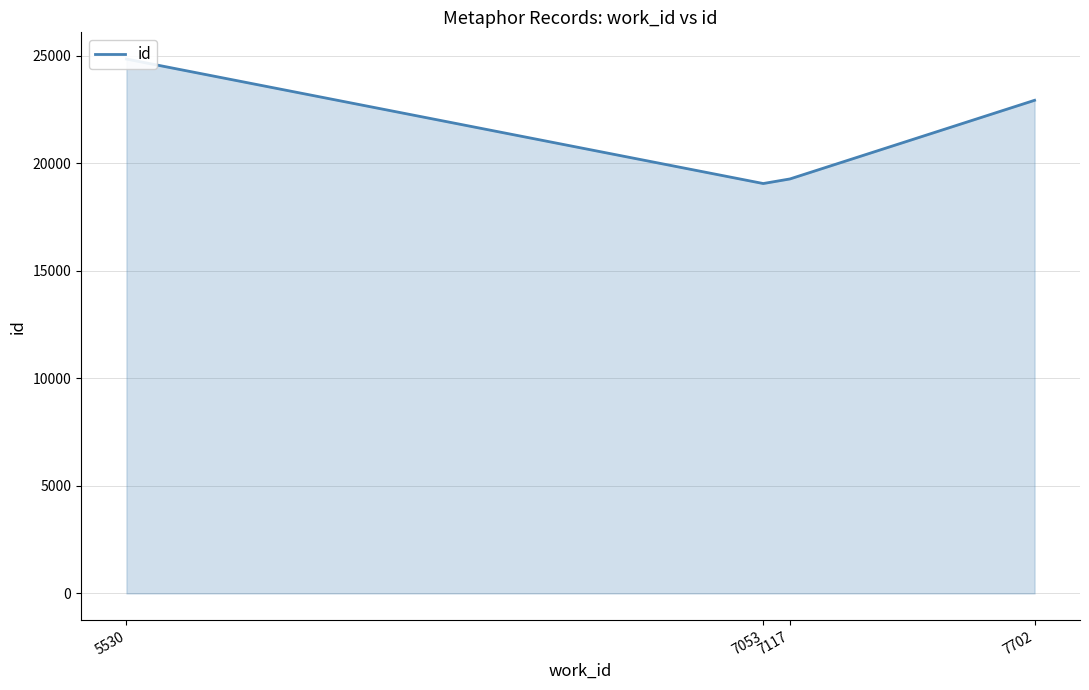

Reading left to right, extract all data points from this chart.

5530=24853	7053=19064	7117=19278	7702=22935